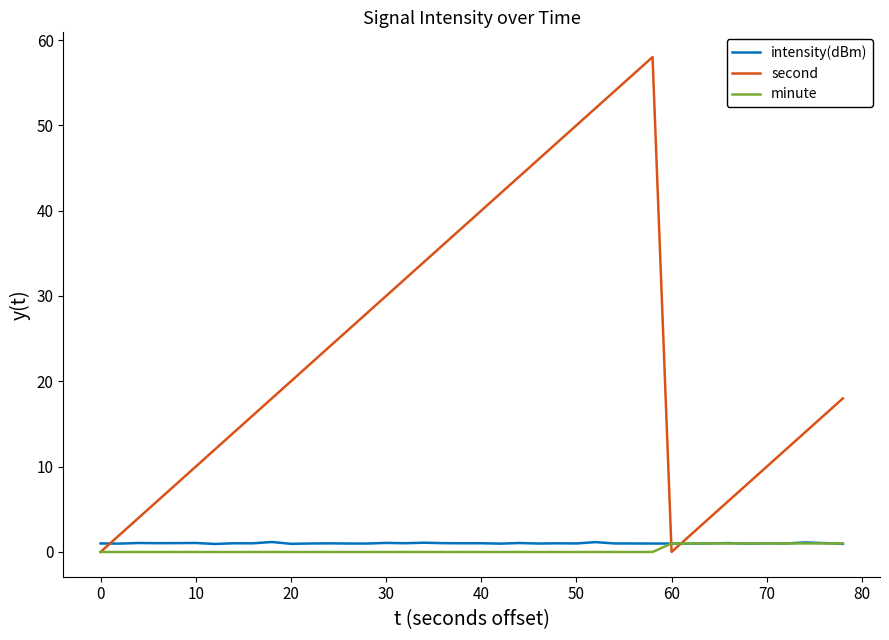

Which series has the largest range (max minus min)?

second